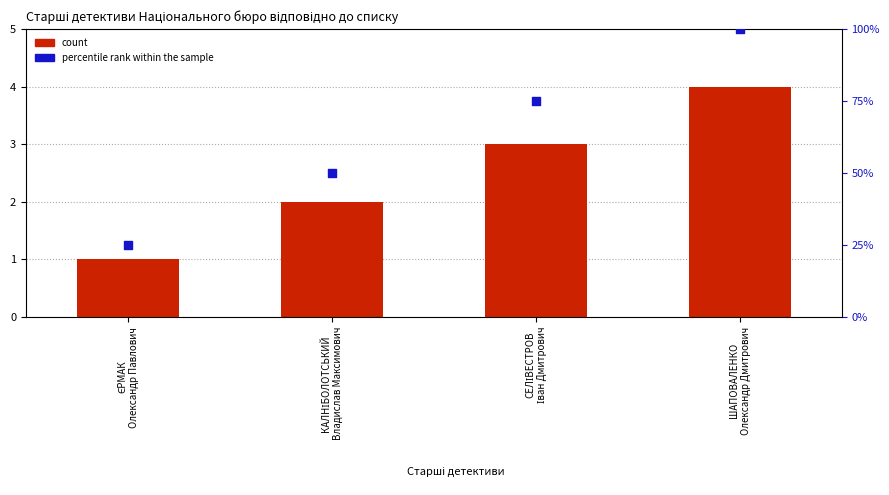

At which category is the sum across all series the highest?

ШАПОВАЛЕНКО
Олександр Дмитрович